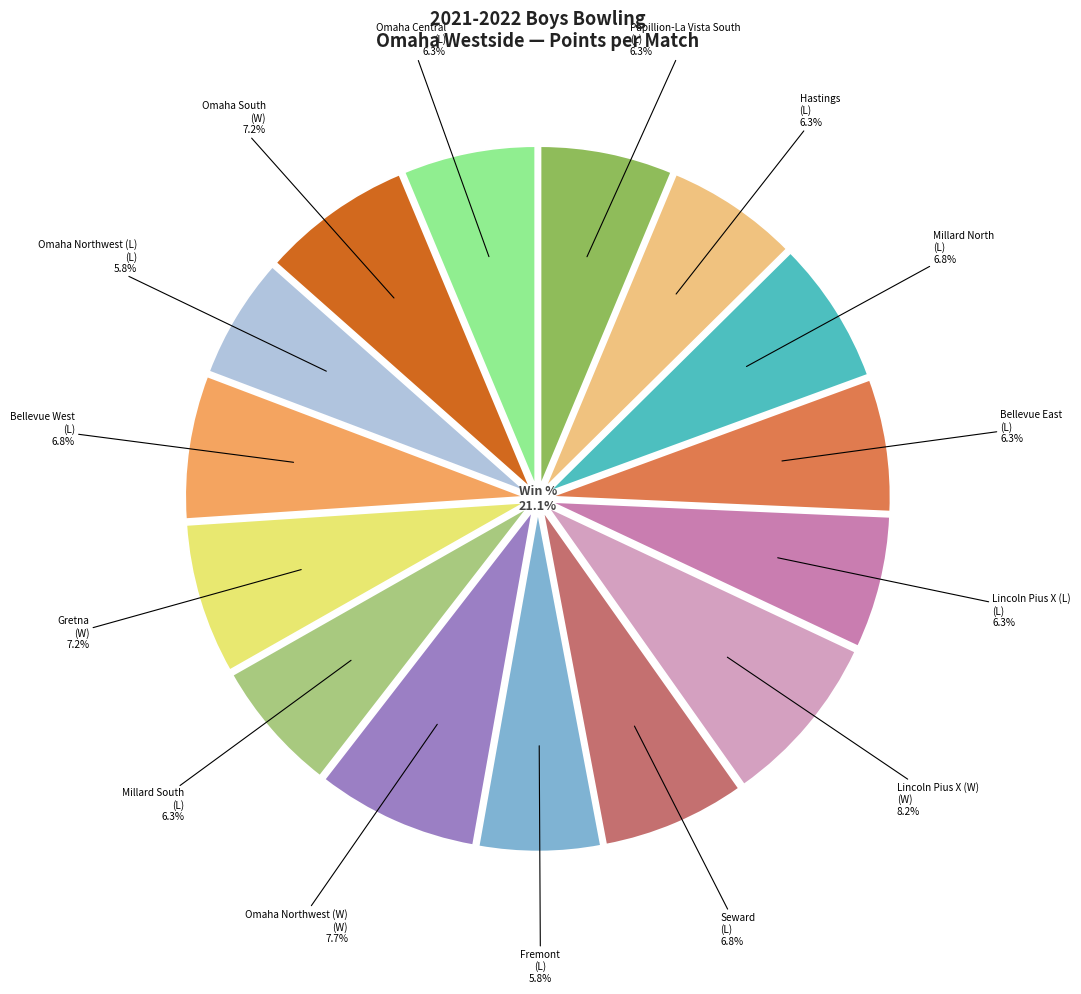

Is Bellevue West the majority of the pie?

No